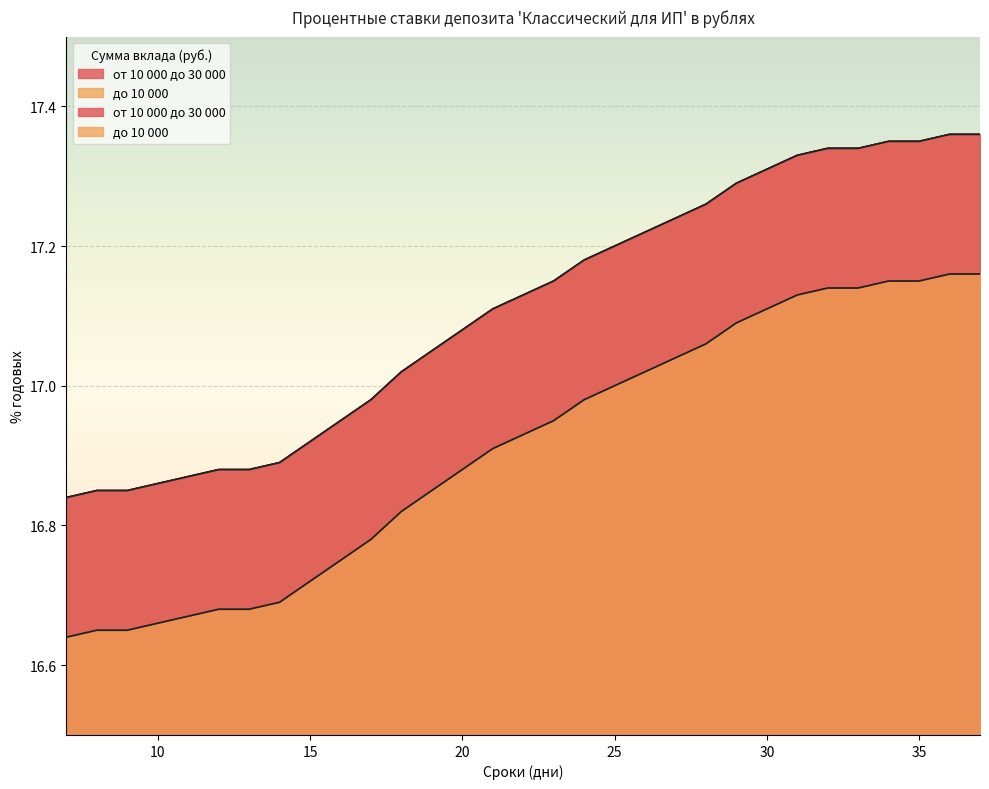

What is the sum of the от 10 000 до 30 000 values at 9 and 35?

34.2